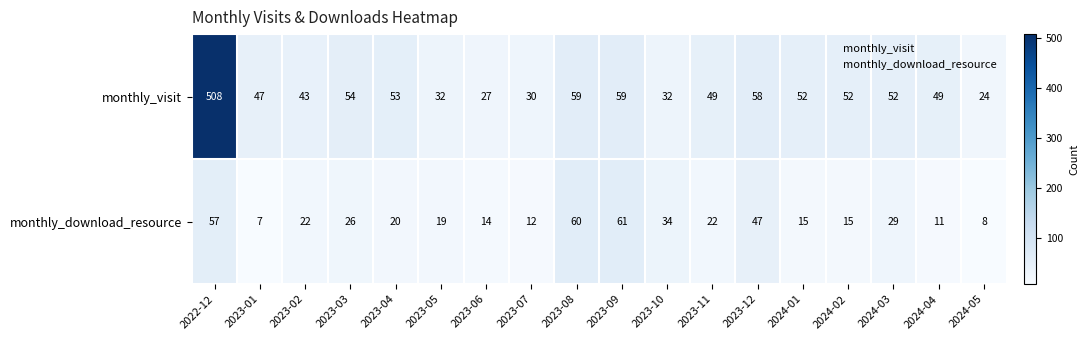

List the series in order of their peak value, lowest first.

monthly_download_resource, monthly_visit